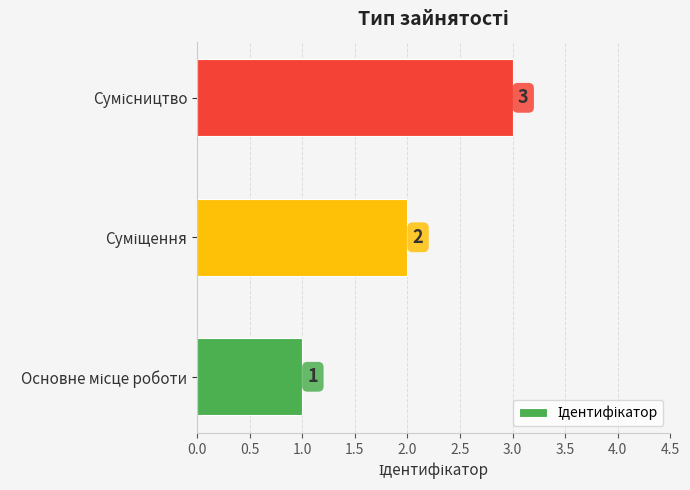

What is the sum of all values?

6